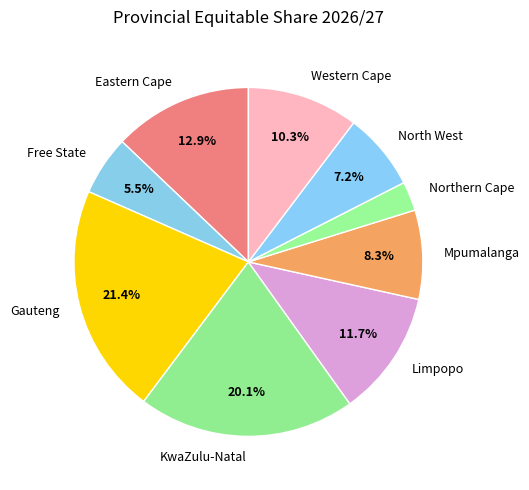

Which category has the biggest portion of the pie?

Gauteng